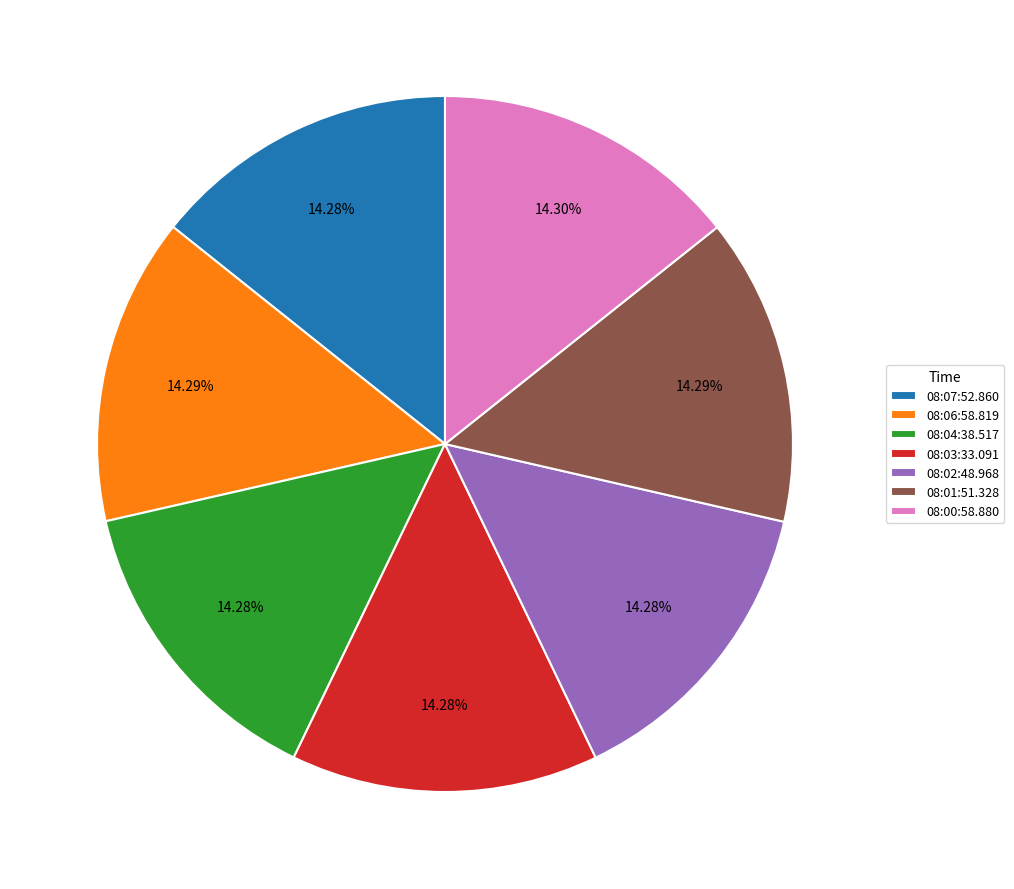

The 08:02:48.968 slice represents 14% of the pie. True or false?

True